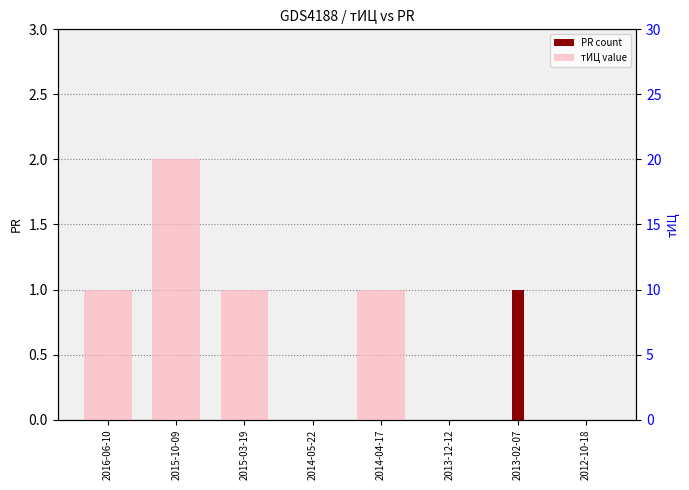

How many PR (count) values are between 0 and 1?

8